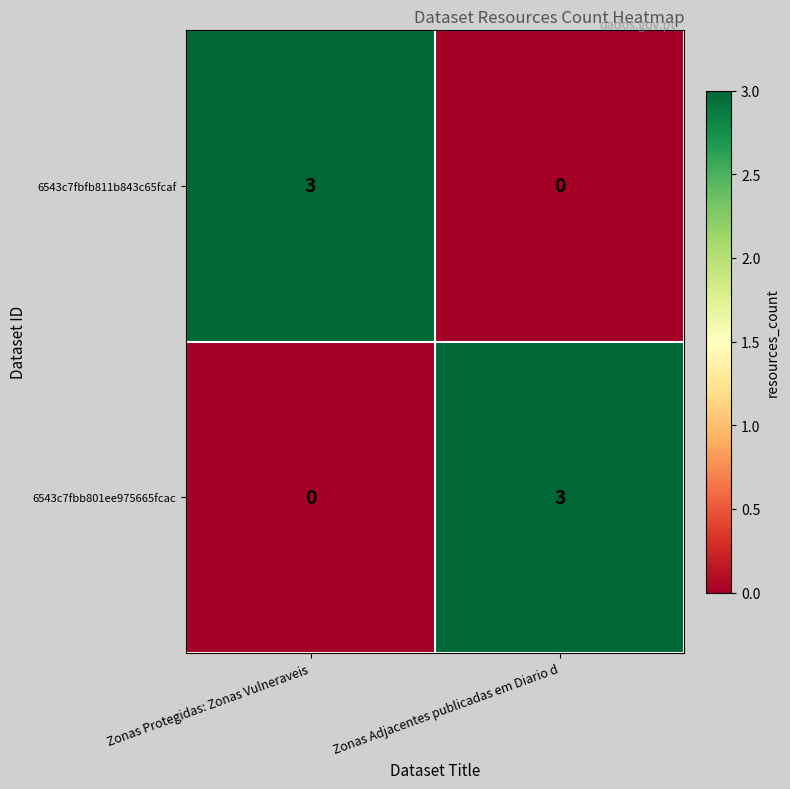

What is the total value across all series at Zonas Adjacentes publicadas em Diario d?

3